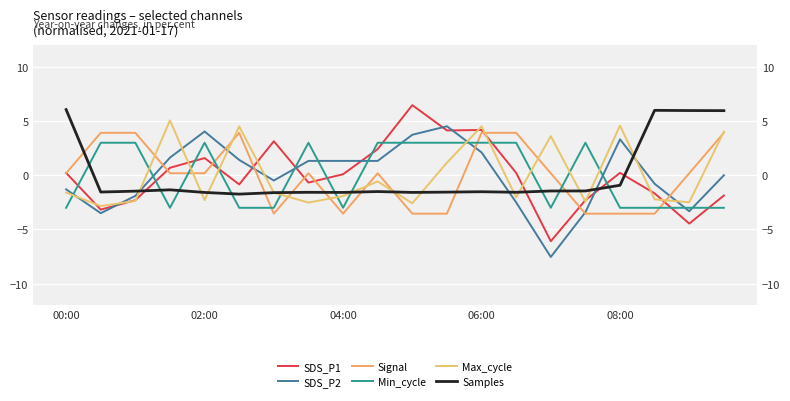

Between which two adjacent categories do Signal and Samples first intersect?

00:00 and 02:00